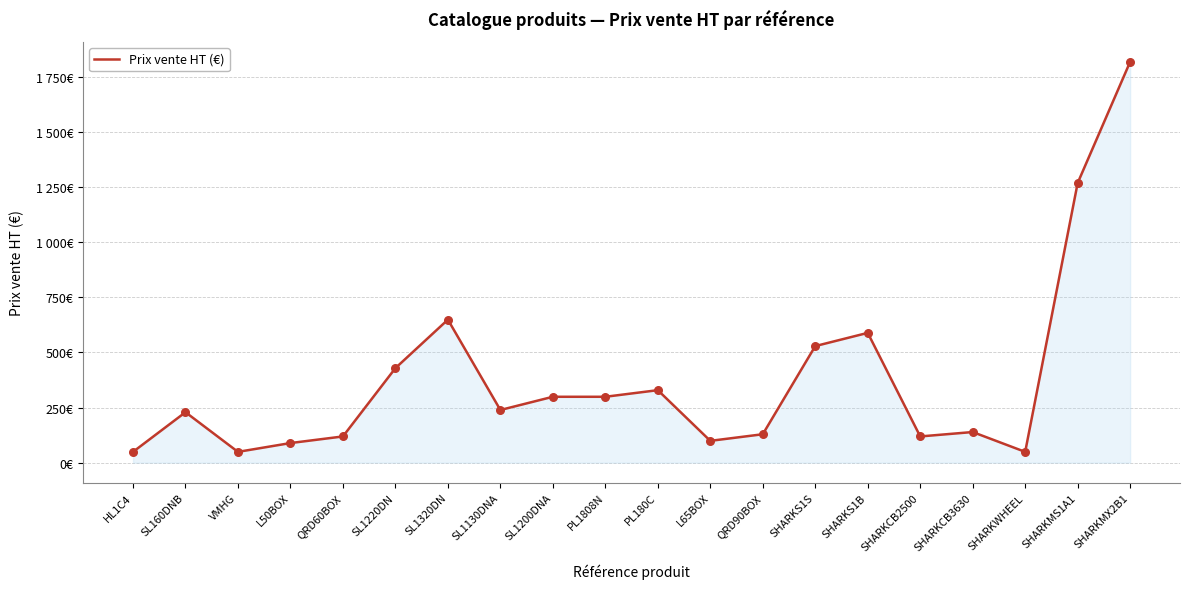

Which has a higher value, SHARKMX2B1 or PL180C?

SHARKMX2B1